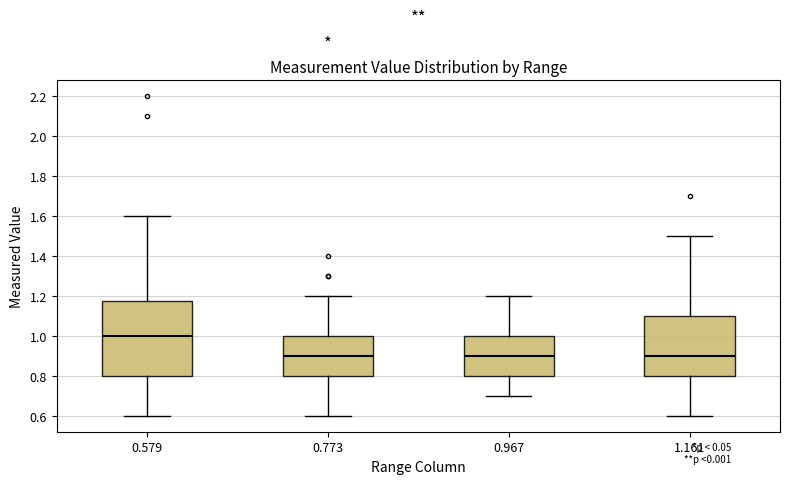

Reading left to right, transcribe this box plot: for each box, give where its median line is, the range the box spans, and where its two whiskers end, as read against the y-axis. The values are not printed on the chart, so give them approximately, as read against the axis.

0.579: median 1.00, box 0.80 to 1.18, whiskers 0.60 to 1.60
0.773: median 0.90, box 0.80 to 1.00, whiskers 0.60 to 1.20
0.967: median 0.90, box 0.80 to 1.00, whiskers 0.70 to 1.20
1.161: median 0.90, box 0.80 to 1.10, whiskers 0.60 to 1.50